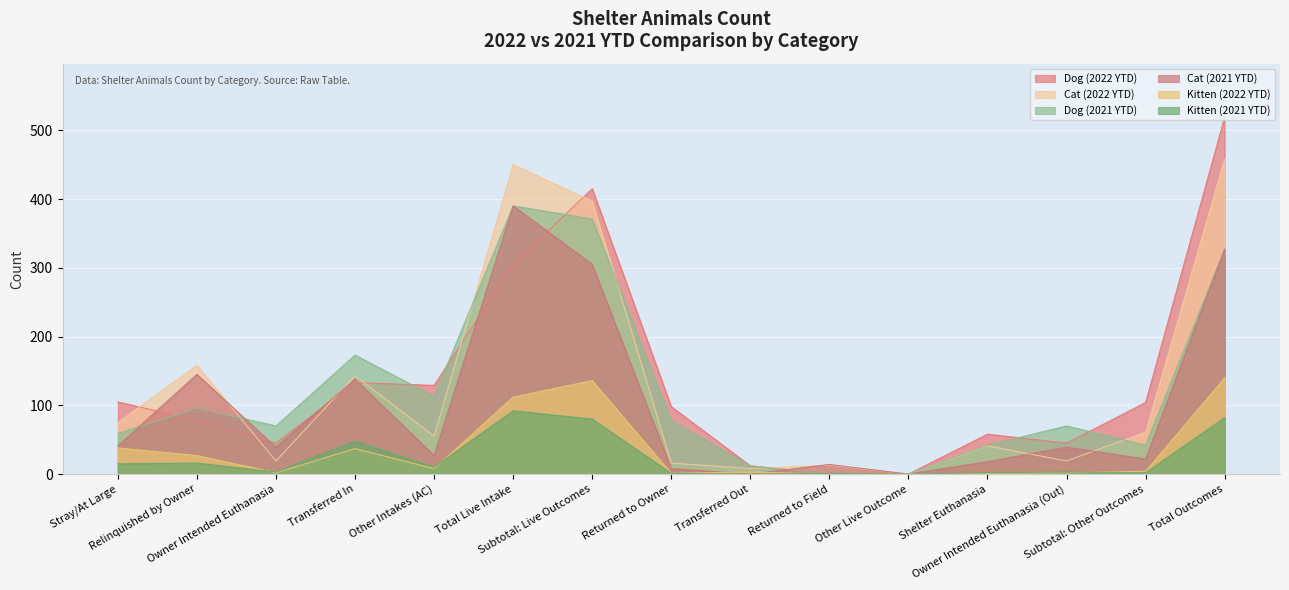

At how many categories does at least one series exceed 396?

3